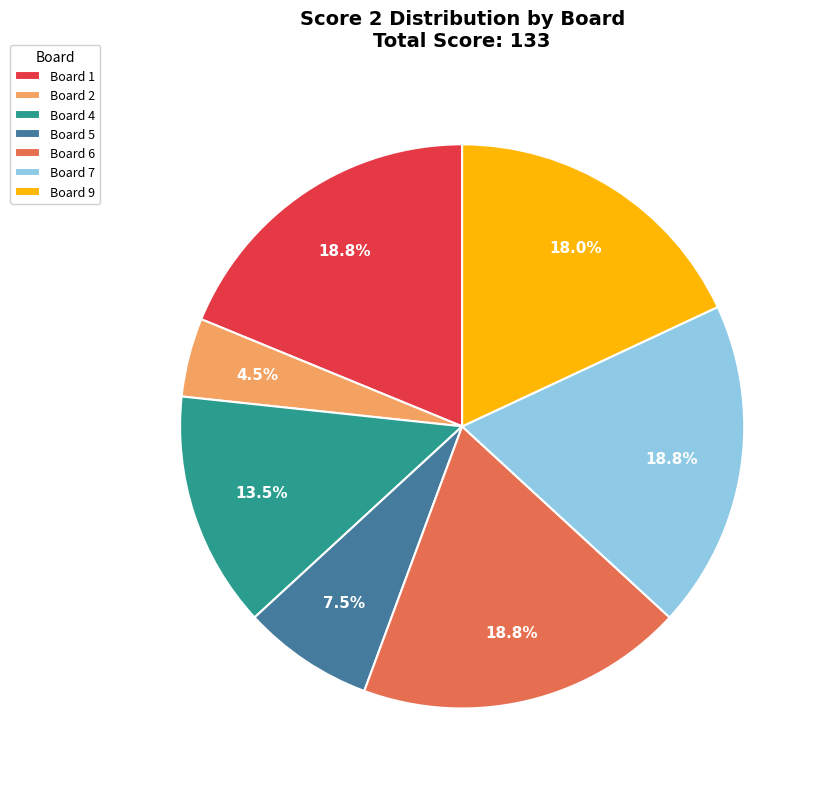

Which category has the smallest portion of the pie?

Board 2